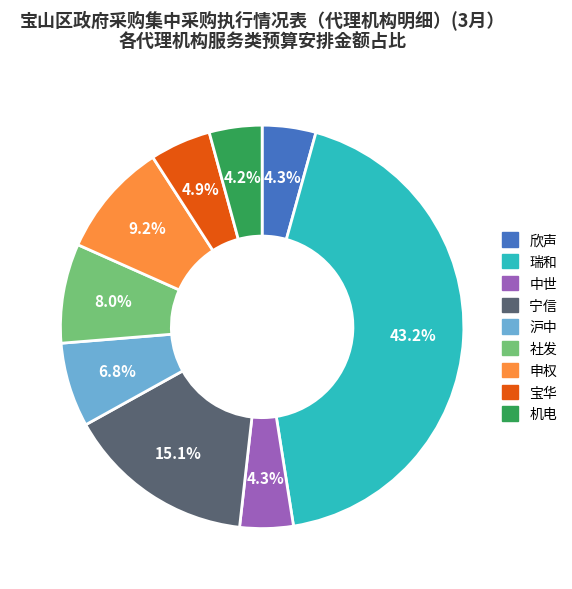

Which category has the biggest portion of the pie?

瑞和